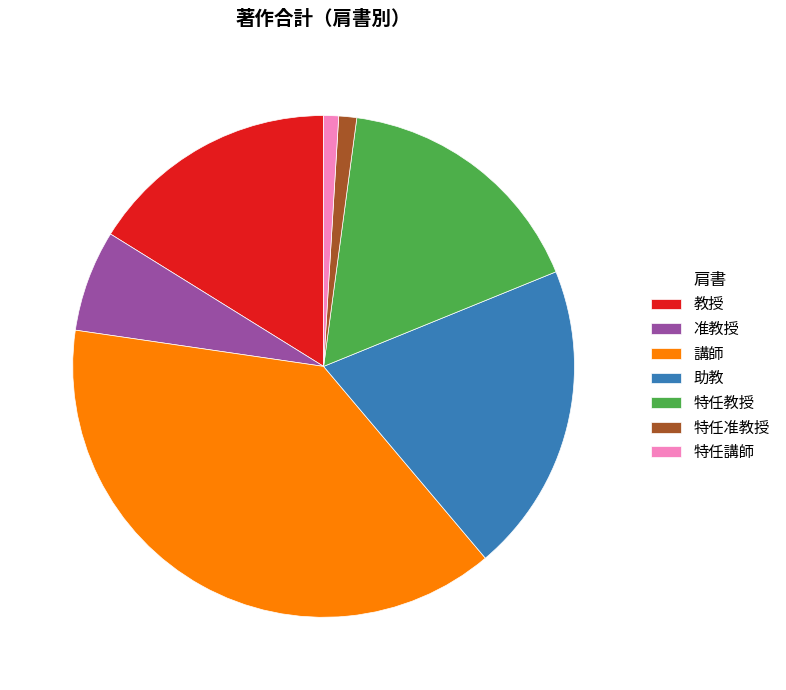

Which has a higher value, 助教 or 准教授?

助教